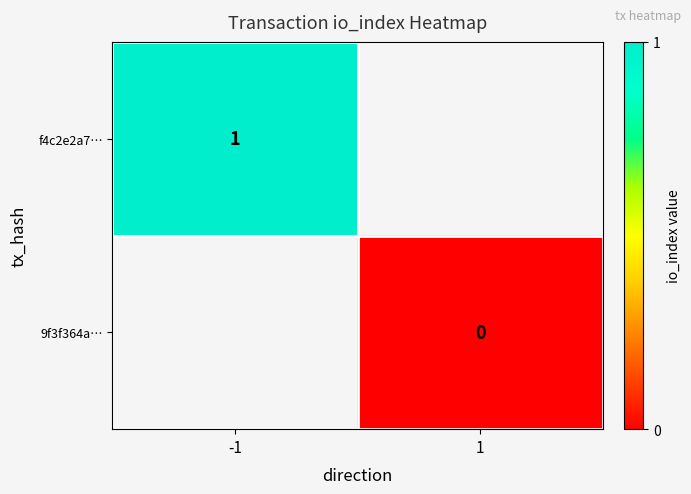

Is it true that f4c2e2a7… equals 1 at -1?

True